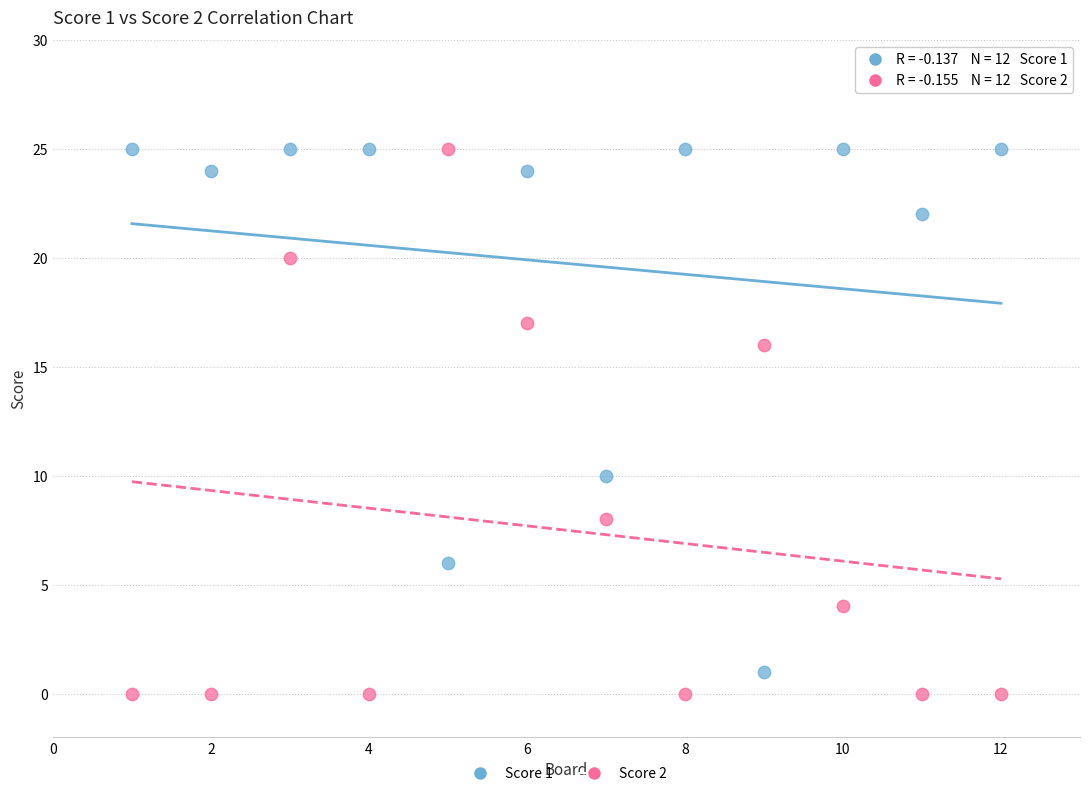

What are all the series names shown in the legend?

Score 1, Score 2